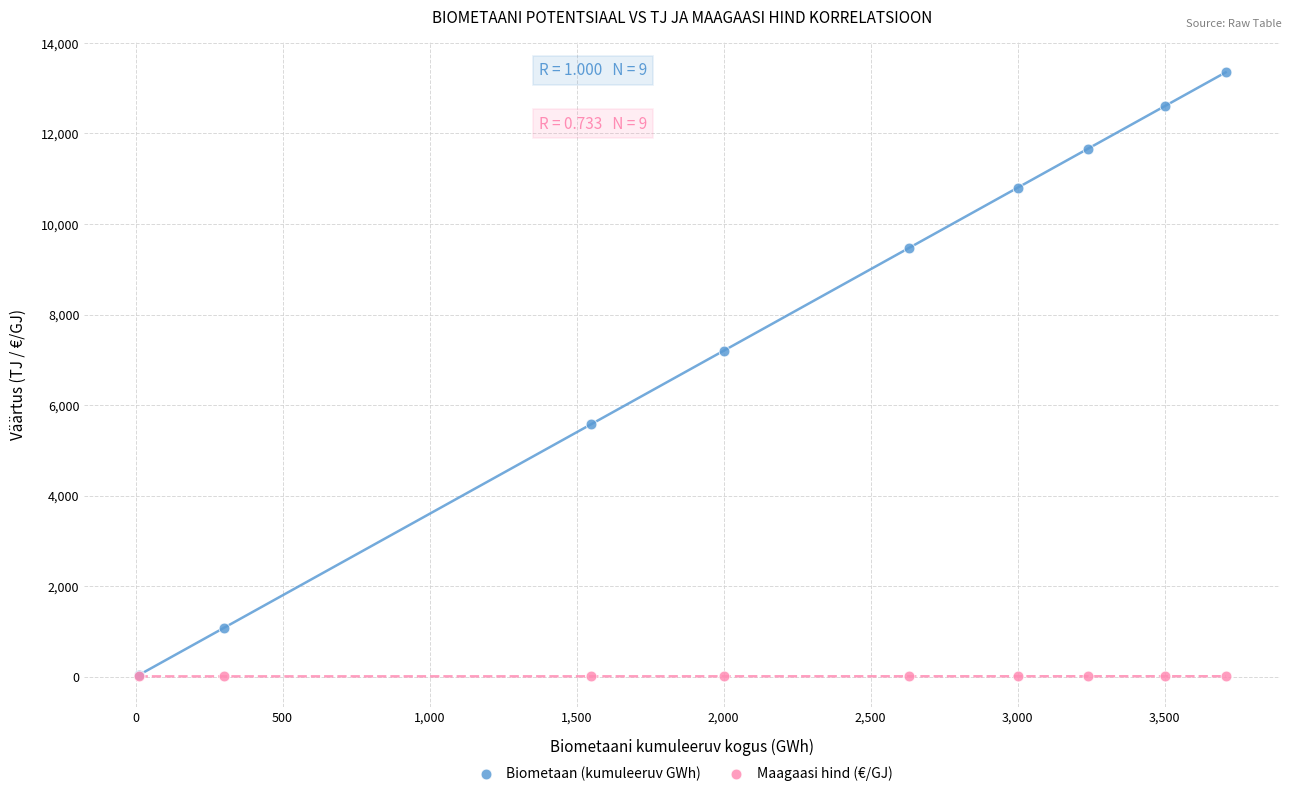

Which series has the widest spread of Y values?

Biometaan (kumuleeruv GWh)